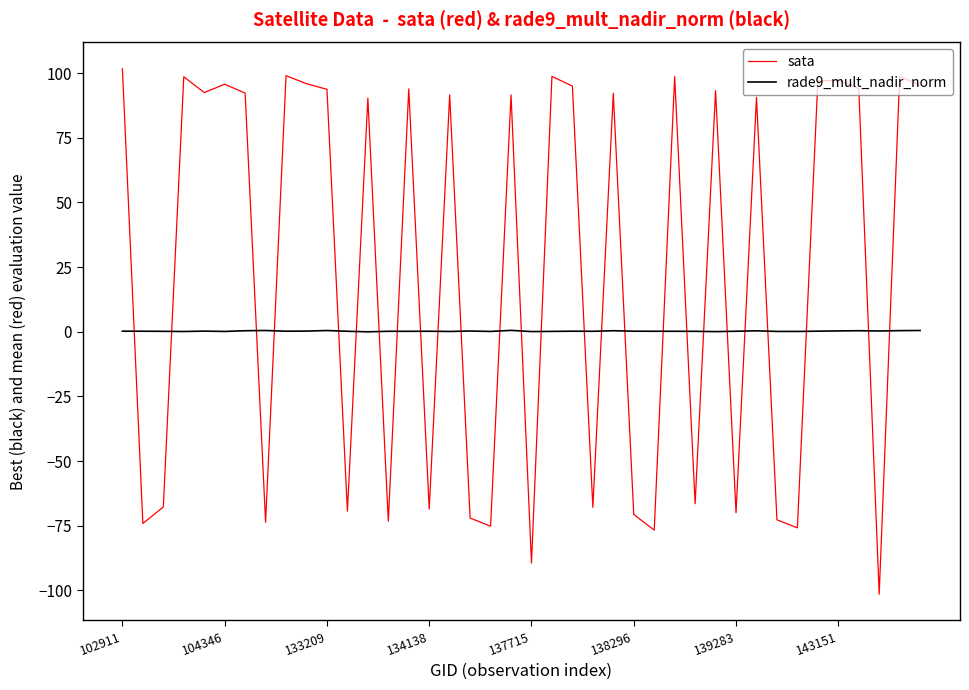

List the series in order of their overall mean, lowest first.

rade9_mult_nadir_norm, sata